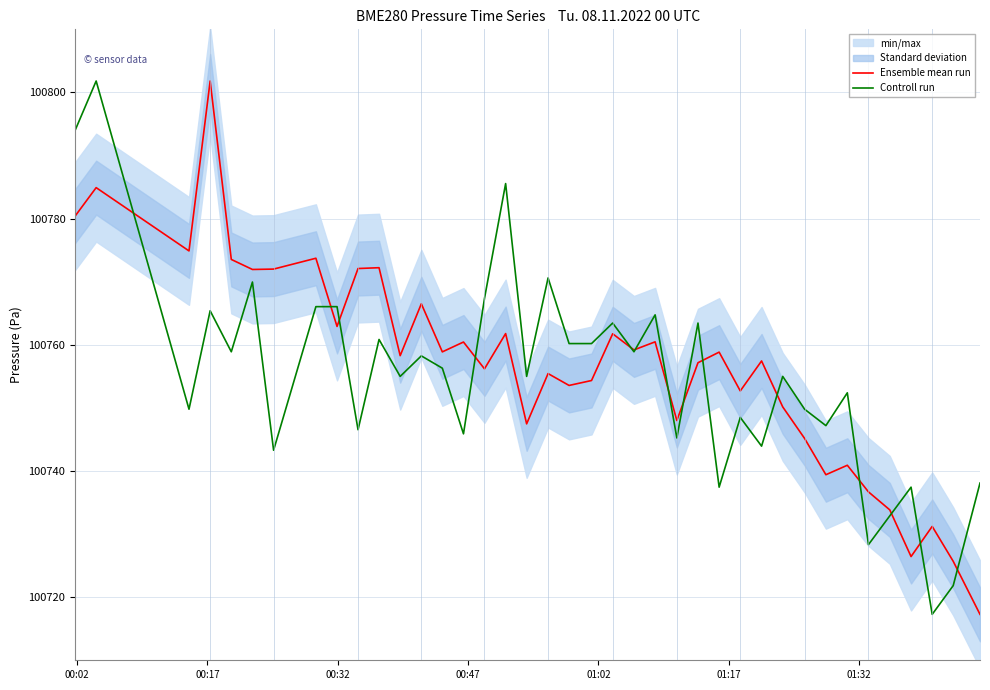

What is the highest value of the Ensemble mean run series?

100801.8